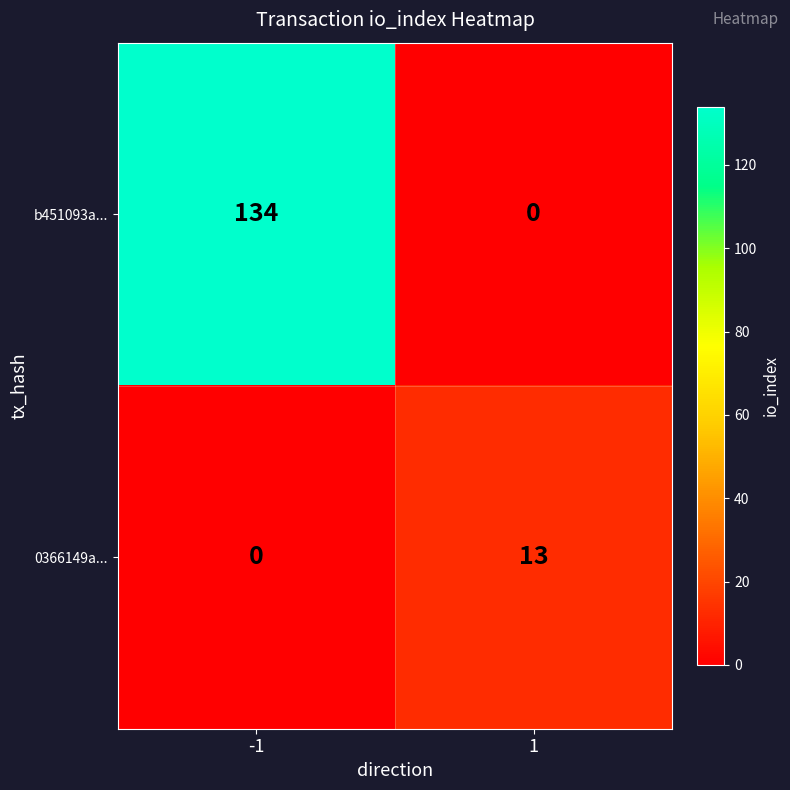

The b451093a... series shows 0 at 1. True or false?

True